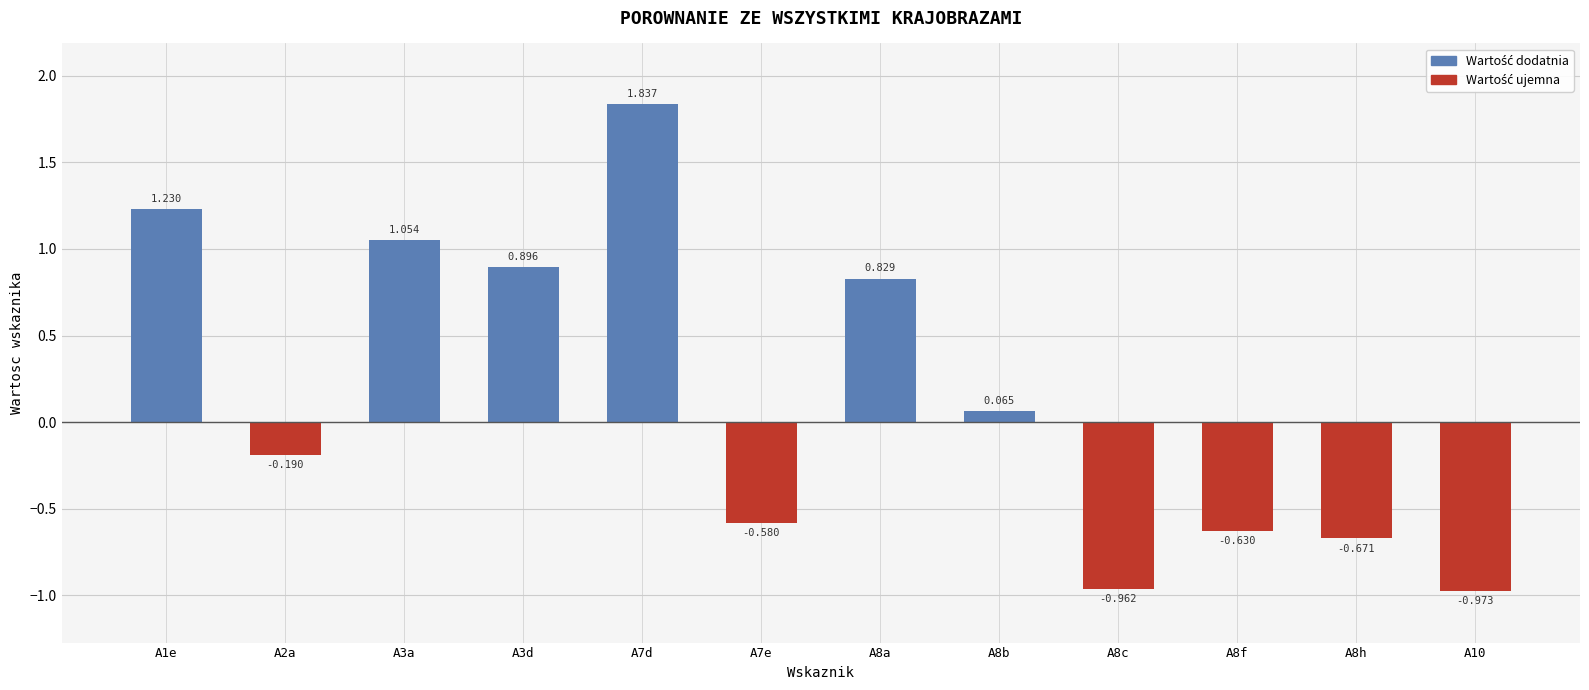

Count the number of values greater than 0.

6